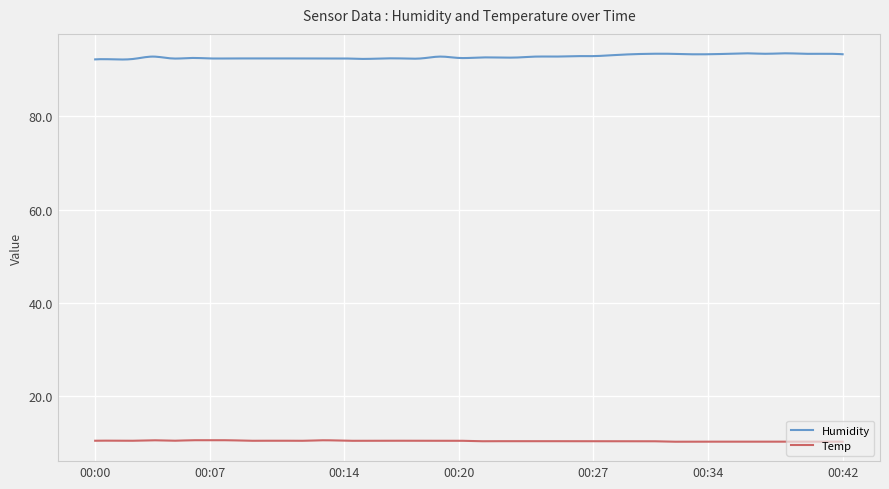

List the series in order of their peak value, highest first.

Humidity, Temp